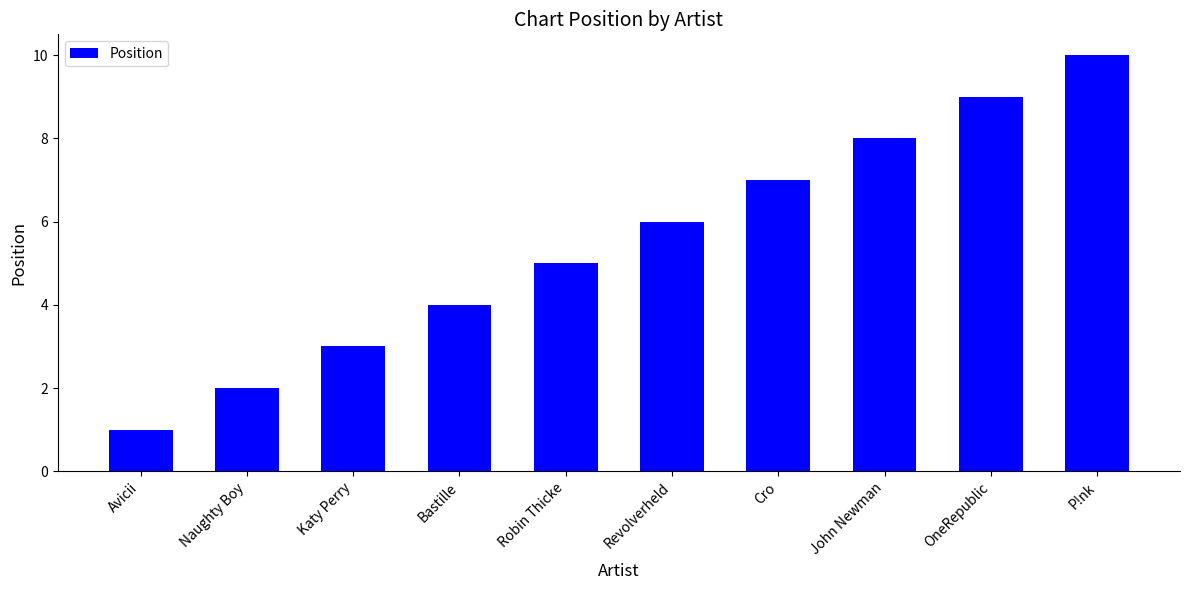

What is the change in value from Katy Perry to P!nk?

+7